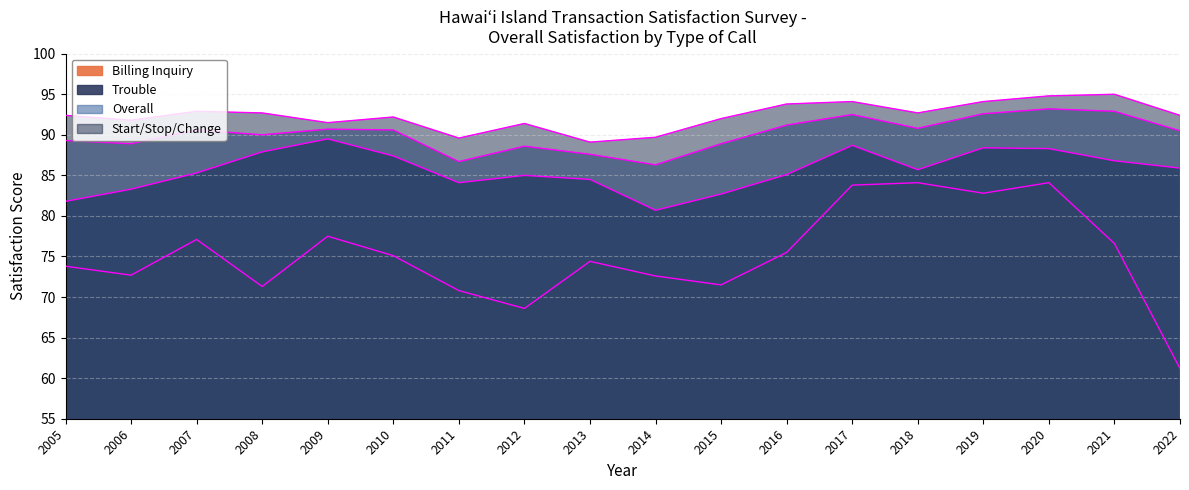

Does the chart display data point markers on the line(s)?

No